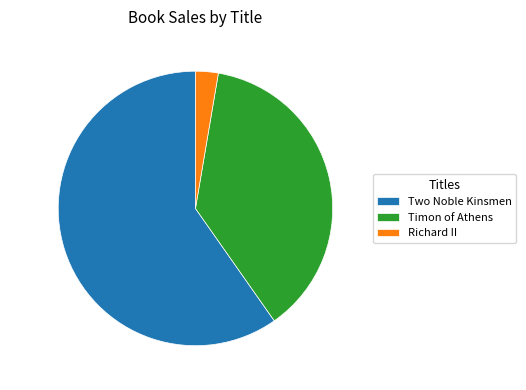

Do Richard II and Two Noble Kinsmen together represent more than half of the pie?

Yes